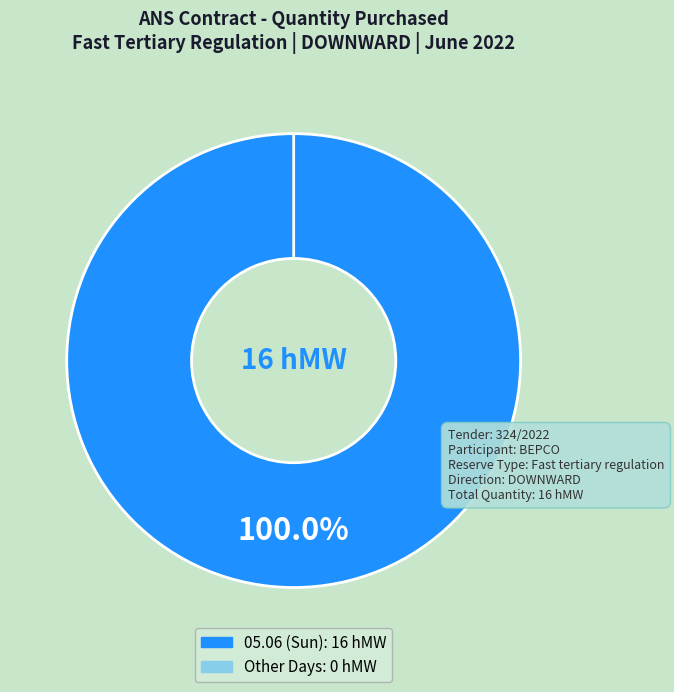

Is it true that 17-18 is 0% of the pie?

True